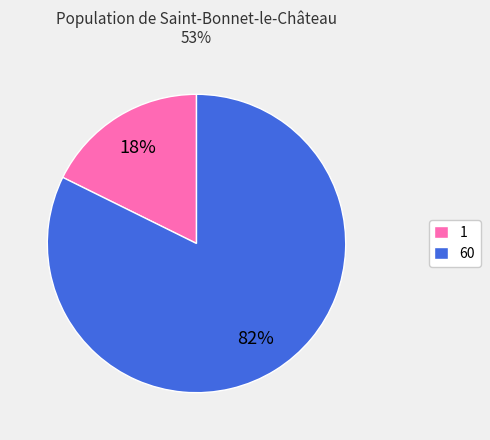

Is it true that 1 is 18% of the pie?

True